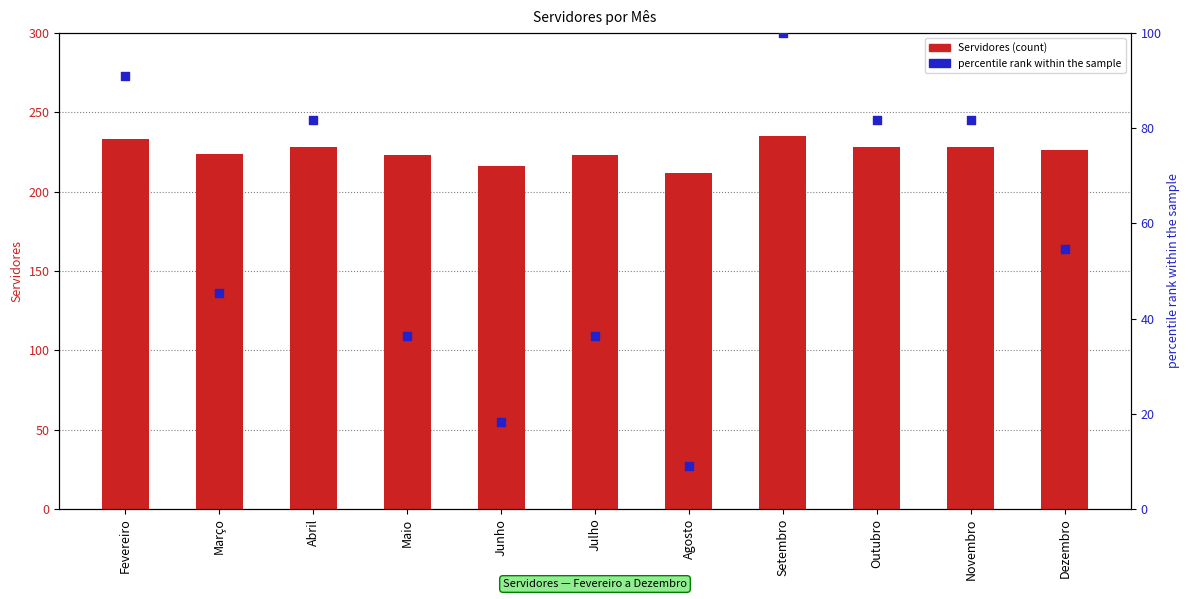

What is the total value across all series at Março?

269.5